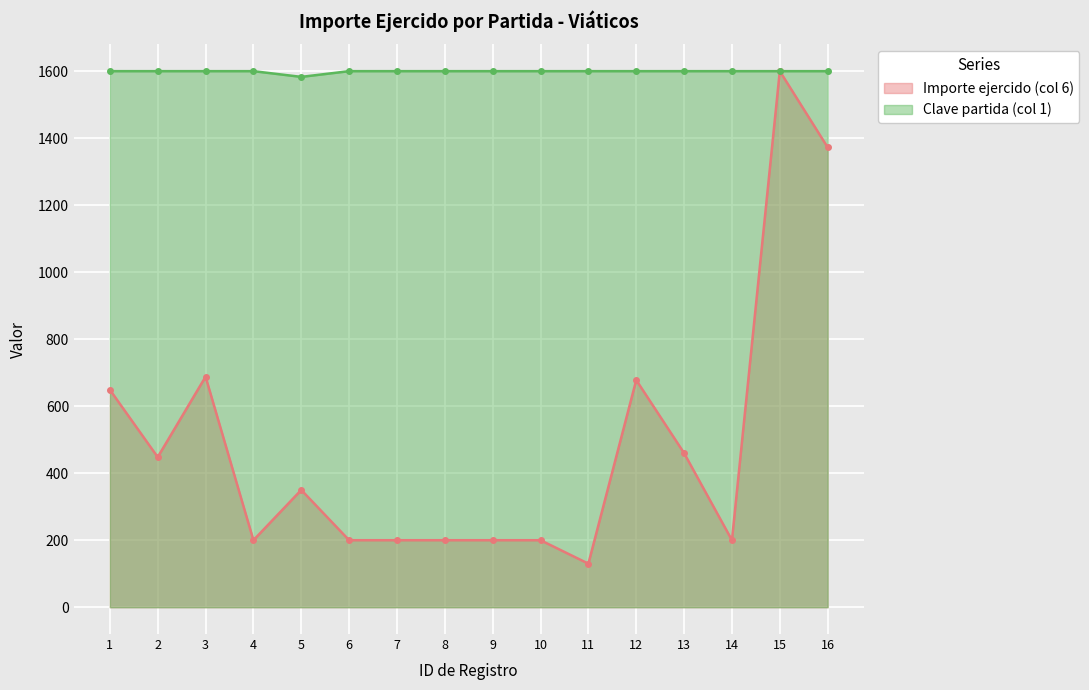

Reading left to right, transcribe all the data shown in this chart.

Importe ejercido (col 6): 649.0	448.0	688.0	200.0	350.0	200.0	200.0	200.0	200.0	200.0	130.0	678.0	460.0	200.0	1600.0	1372.6
Clave partida (col 1): 1600.0	1600.0	1600.0	1600.0	1582.9	1600.0	1600.0	1600.0	1600.0	1600.0	1600.0	1600.0	1600.0	1600.0	1600.0	1600.0